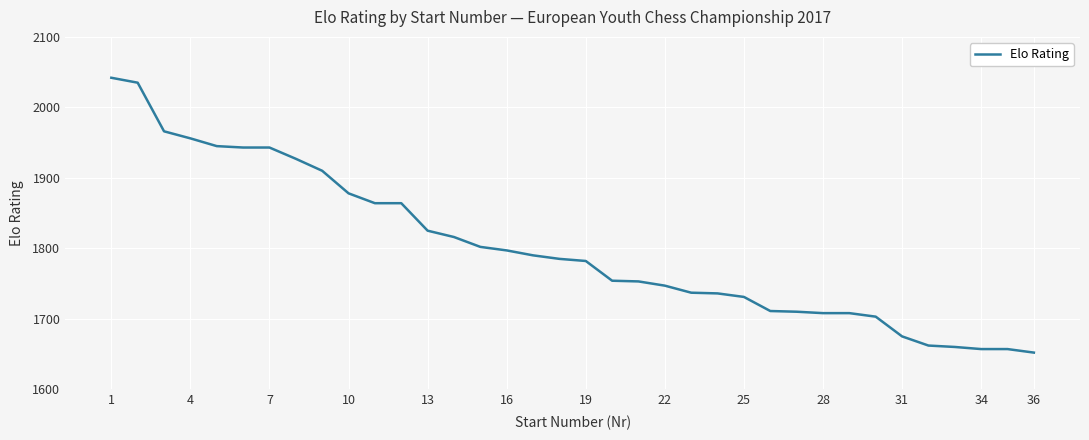

What is the smallest value displayed?

1652